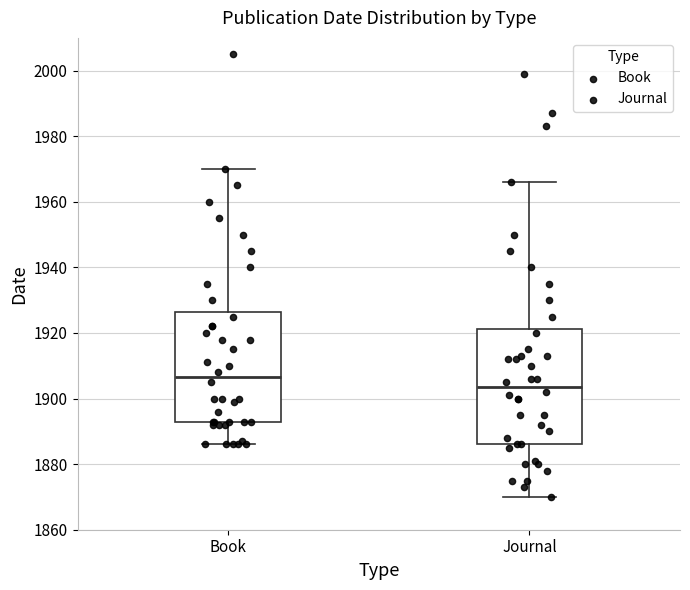

Which box is the tallest, from its lower edge to its upper edge?

Journal